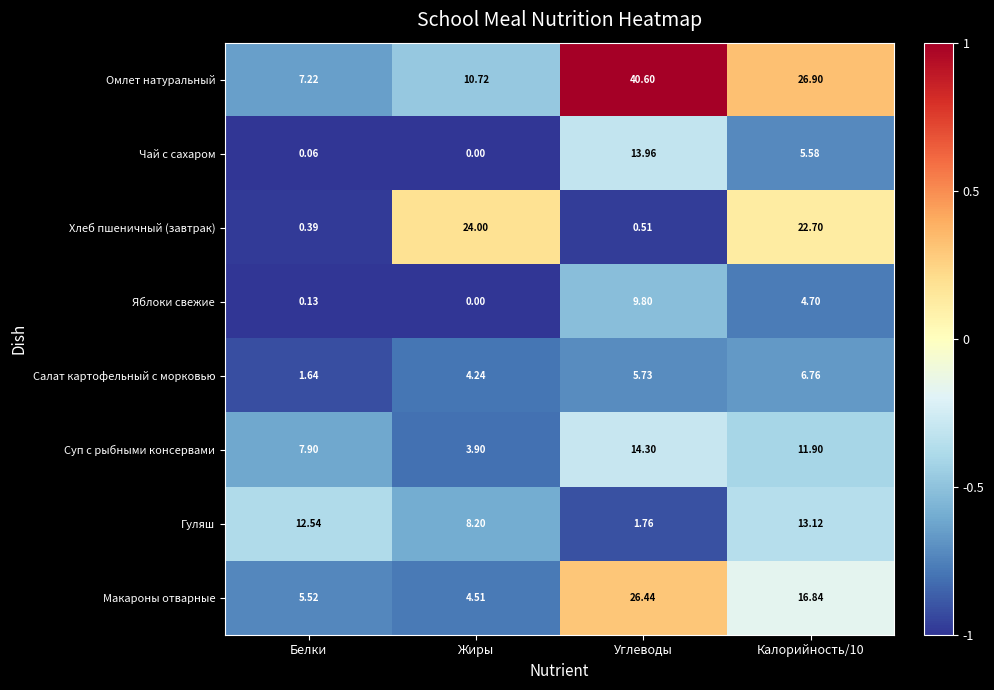

Is the value of Омлет натуральный at Жиры greater than the value of Макароны отварные at Углеводы?

No